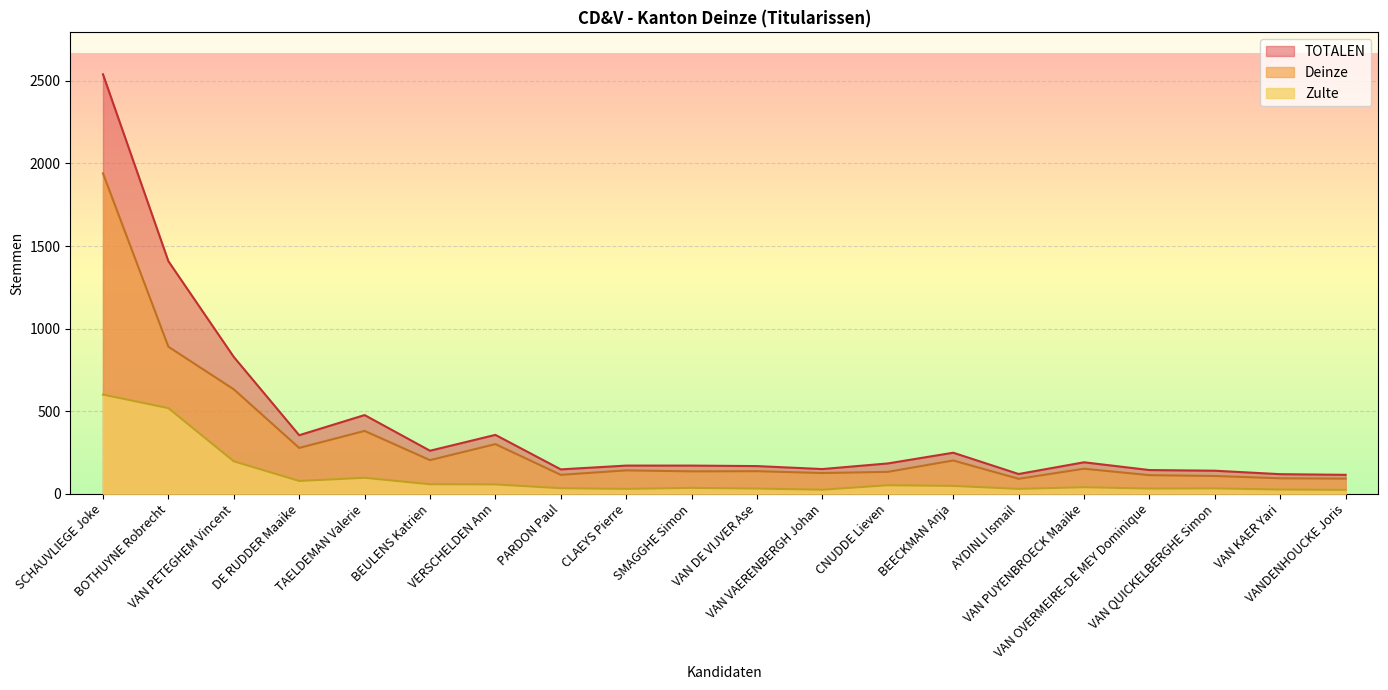

Reading left to right, what are all the values shown in this chart?

TOTALEN: SCHAUVLIEGE Joke=2540	BOTHUYNE Robrecht=1408	VAN PETEGHEM Vincent=828	DE RUDDER Maaike=354	TAELDEMAN Valerie=476	BEULENS Katrien=260	VERSCHELDEN Ann=356	PARDON Paul=147	CLAEYS Pierre=170	SMAGGHE Simon=170	VAN DE VIJVER Ase=167	VAN VAERENBERGH Johan=149	CNUDDE Lieven=183	BEECKMAN Anja=248	AYDINLI Ismail=119	VAN PUYENBROECK Maaike=190	VAN OVERMEIRE-DE MEY Dominique=143	VAN QUICKELBERGHE Simon=139	VAN KAER Yari=118	VANDENHOUCKE Joris=114
Deinze: SCHAUVLIEGE Joke=1940	BOTHUYNE Robrecht=890	VAN PETEGHEM Vincent=632	DE RUDDER Maaike=277	TAELDEMAN Valerie=380	BEULENS Katrien=203	VERSCHELDEN Ann=300	PARDON Paul=114	CLAEYS Pierre=141	SMAGGHE Simon=135	VAN DE VIJVER Ase=136	VAN VAERENBERGH Johan=125	CNUDDE Lieven=132	BEECKMAN Anja=201	AYDINLI Ismail=90	VAN PUYENBROECK Maaike=151	VAN OVERMEIRE-DE MEY Dominique=112	VAN QUICKELBERGHE Simon=107	VAN KAER Yari=93	VANDENHOUCKE Joris=91
Zulte: SCHAUVLIEGE Joke=600	BOTHUYNE Robrecht=518	VAN PETEGHEM Vincent=196	DE RUDDER Maaike=77	TAELDEMAN Valerie=96	BEULENS Katrien=57	VERSCHELDEN Ann=56	PARDON Paul=33	CLAEYS Pierre=29	SMAGGHE Simon=35	VAN DE VIJVER Ase=31	VAN VAERENBERGH Johan=24	CNUDDE Lieven=51	BEECKMAN Anja=47	AYDINLI Ismail=29	VAN PUYENBROECK Maaike=39	VAN OVERMEIRE-DE MEY Dominique=31	VAN QUICKELBERGHE Simon=32	VAN KAER Yari=25	VANDENHOUCKE Joris=23